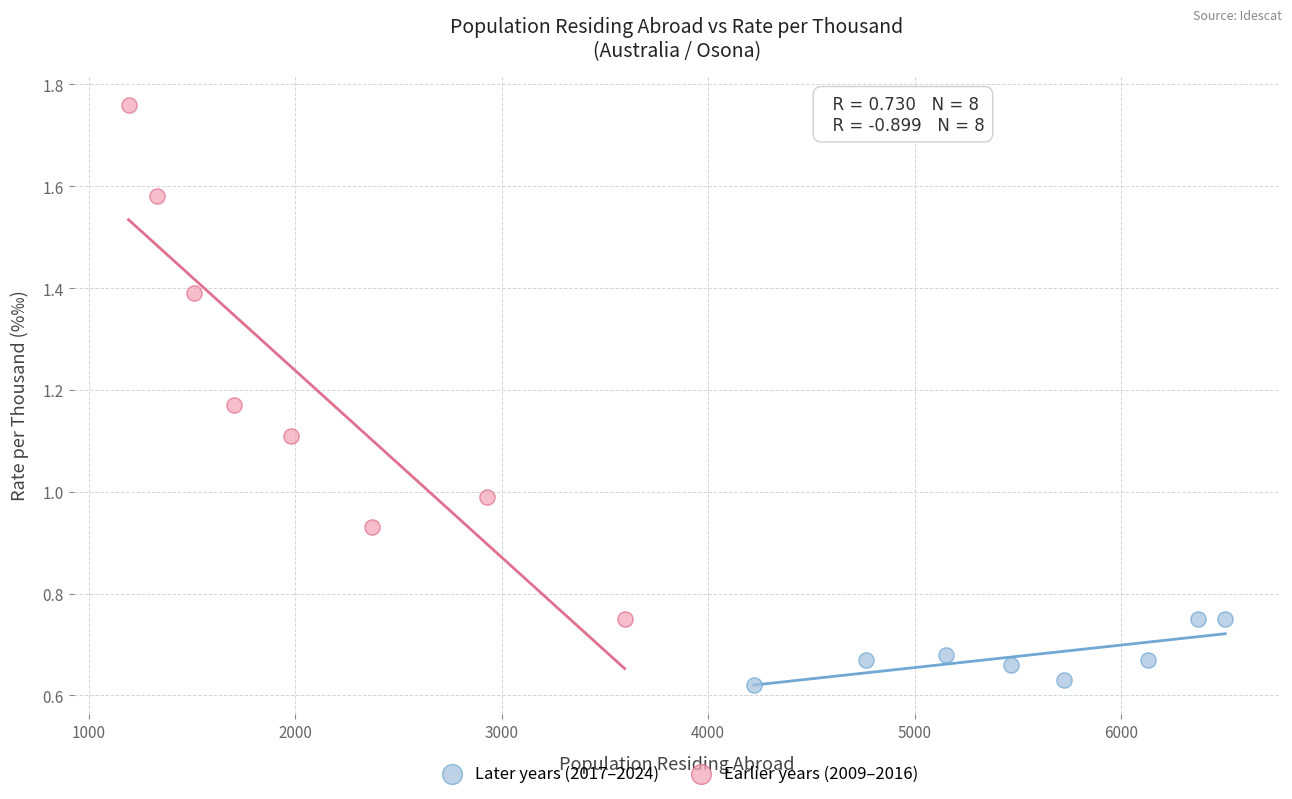

What are all the series names shown in the legend?

Later years (2017–2024), Earlier years (2009–2016)